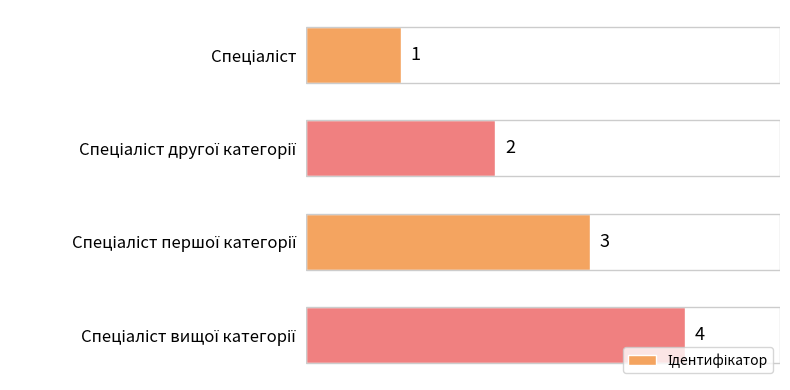

What is the maximum value shown in the chart?

4